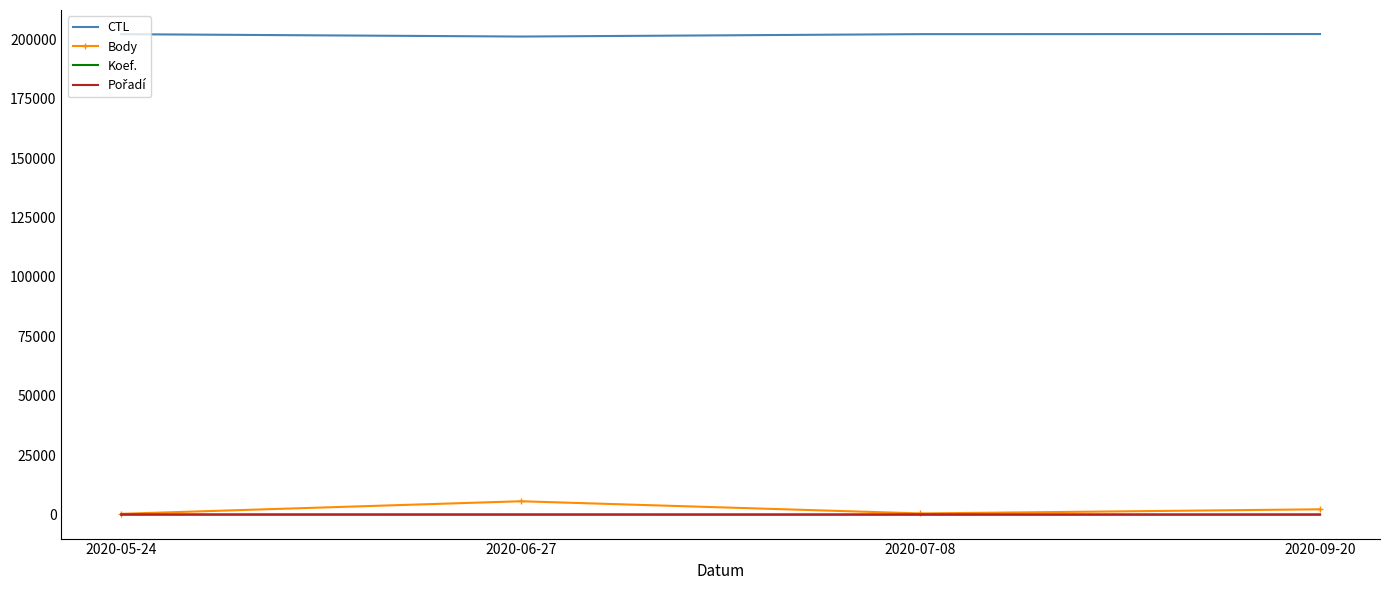

What position from the left is 2020-07-08?

3